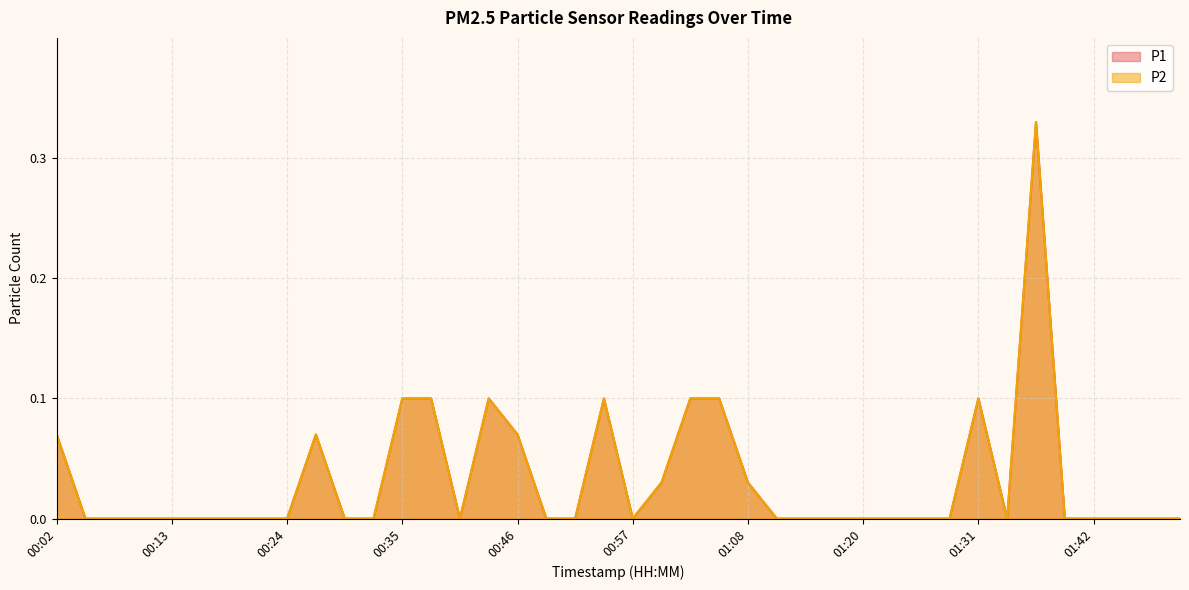

True or false: P2 and P1 cross at least once.

False